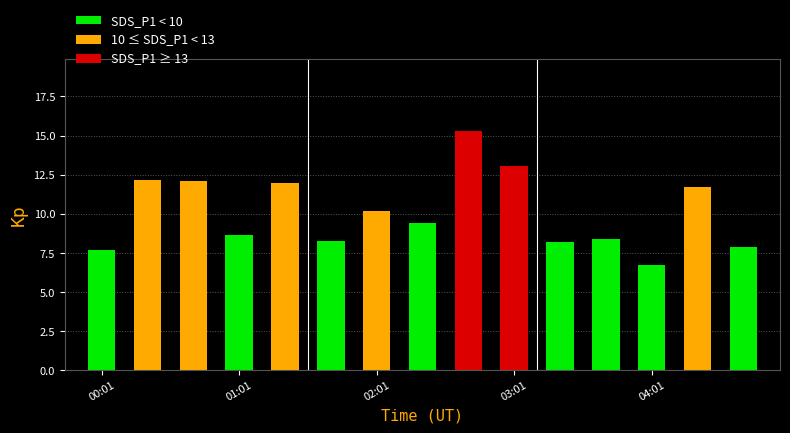

What is the value of the 5th bar from the left?

12.0